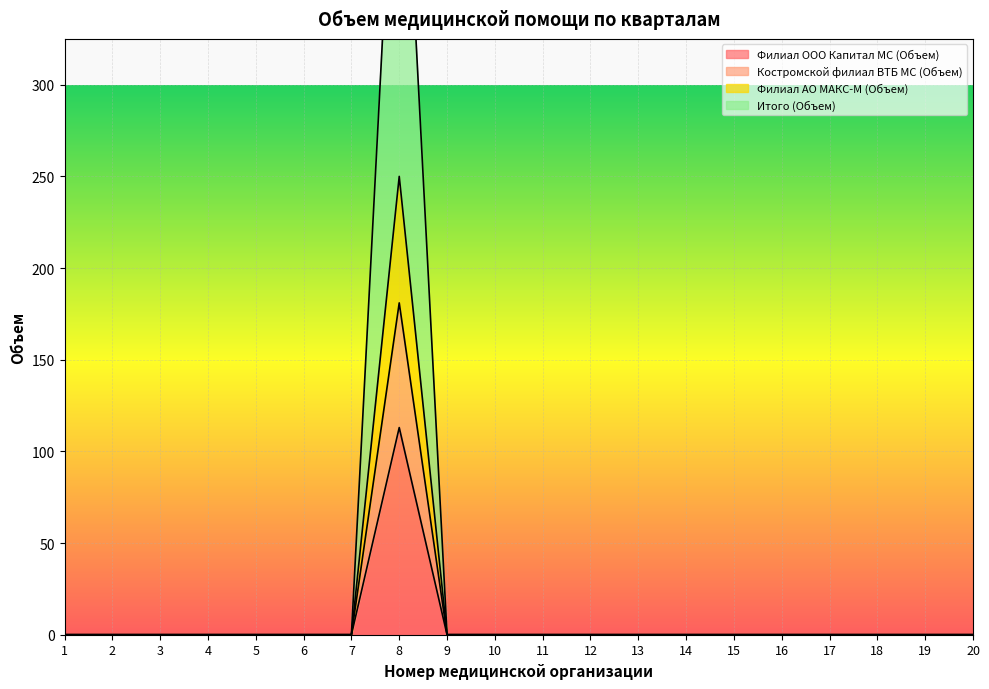

Which category has the lowest value in the Итого (Объем) series?

1